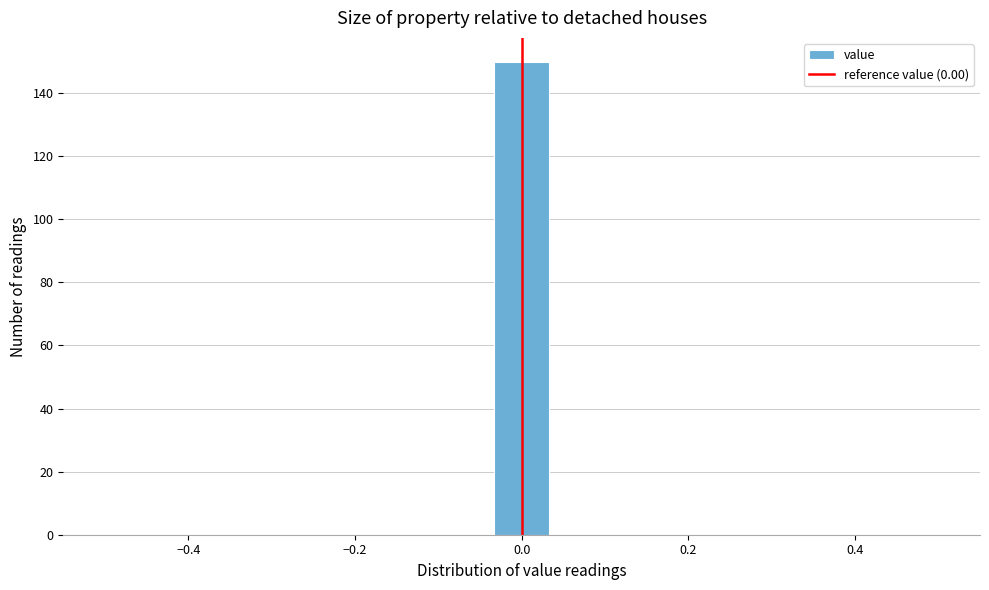

Around what value on the x-axis is the tallest bar? Give the approximate position of its centre, as read against the axis.

0.00